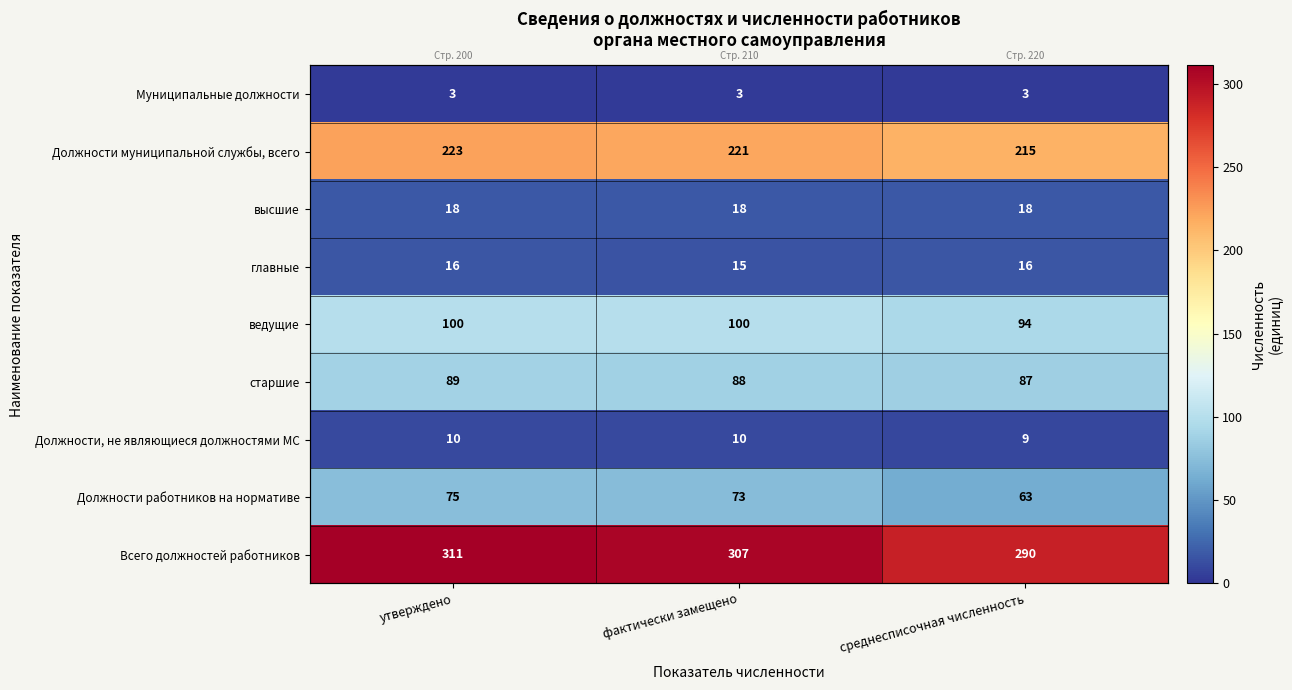

Rank the categories by Должности, не являющиеся должностями МС value from lowest to highest.

среднесписочная численность, утверждено, фактически замещено